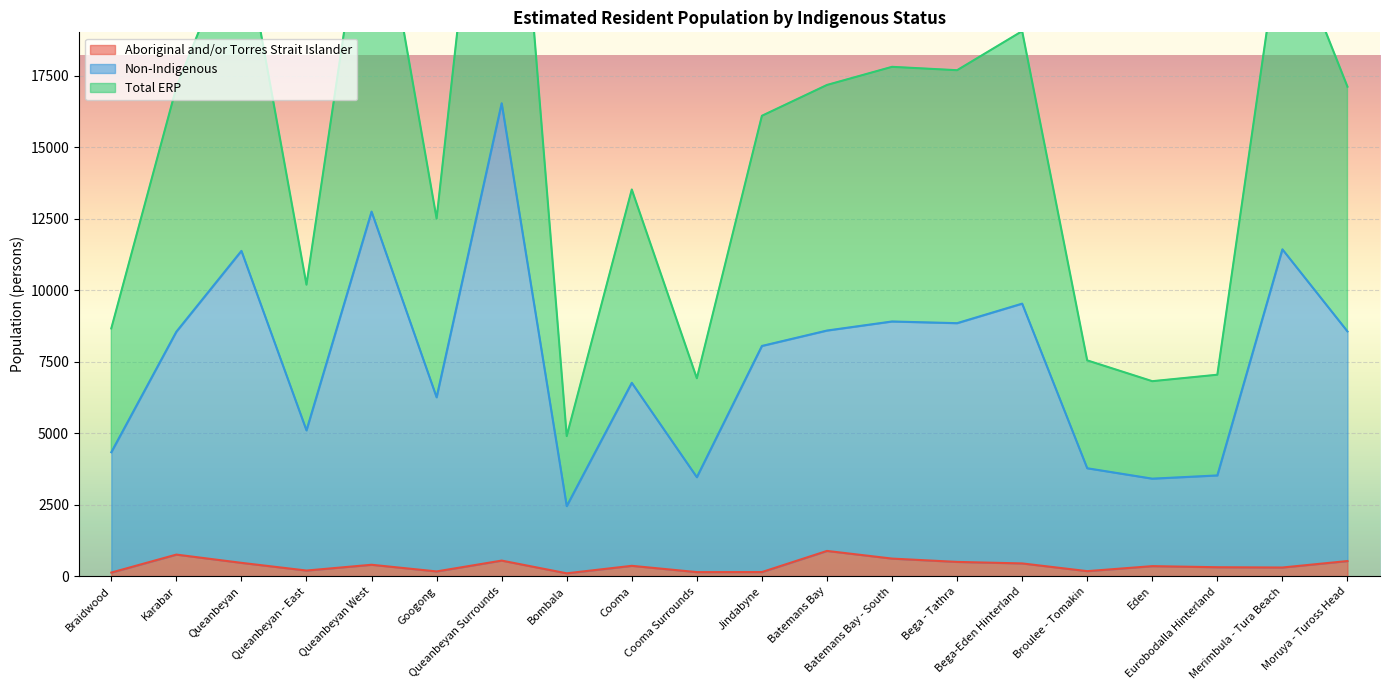

How many lines are shown in the chart?

3